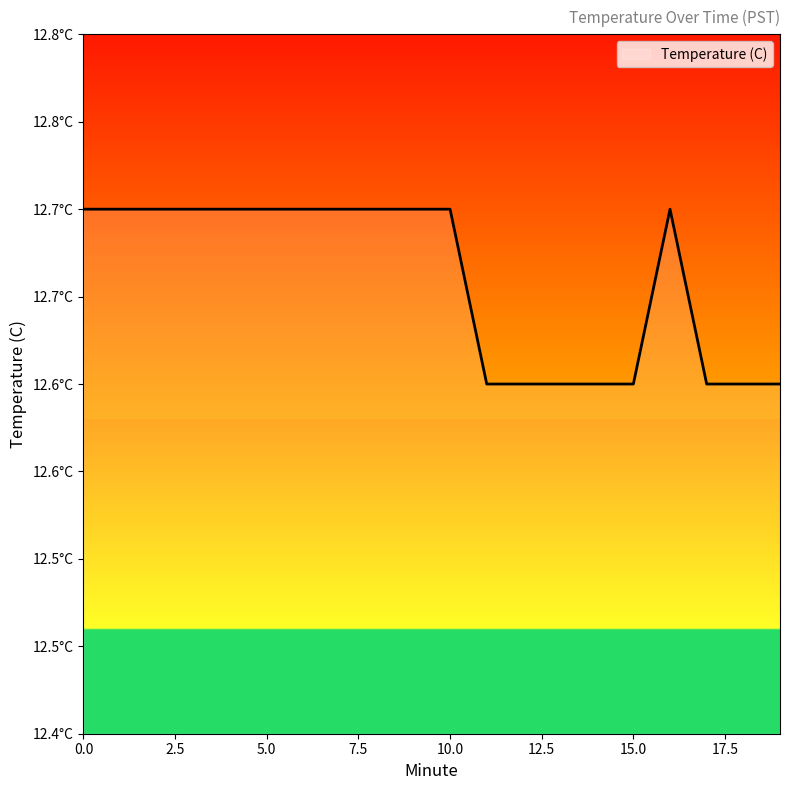

Is this an area chart (filled region under the line)?

Yes